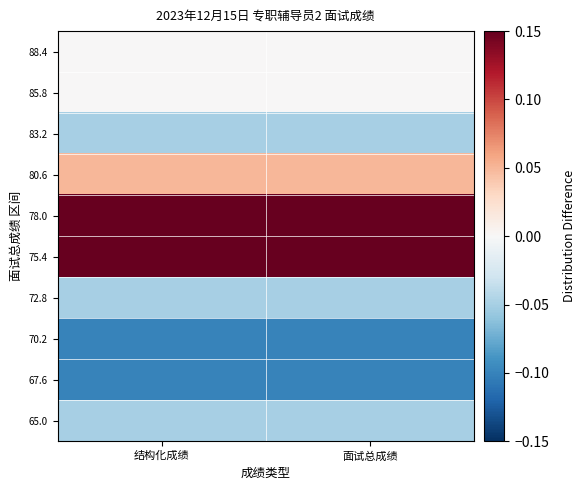

What is the maximum value shown in the chart?

0.2